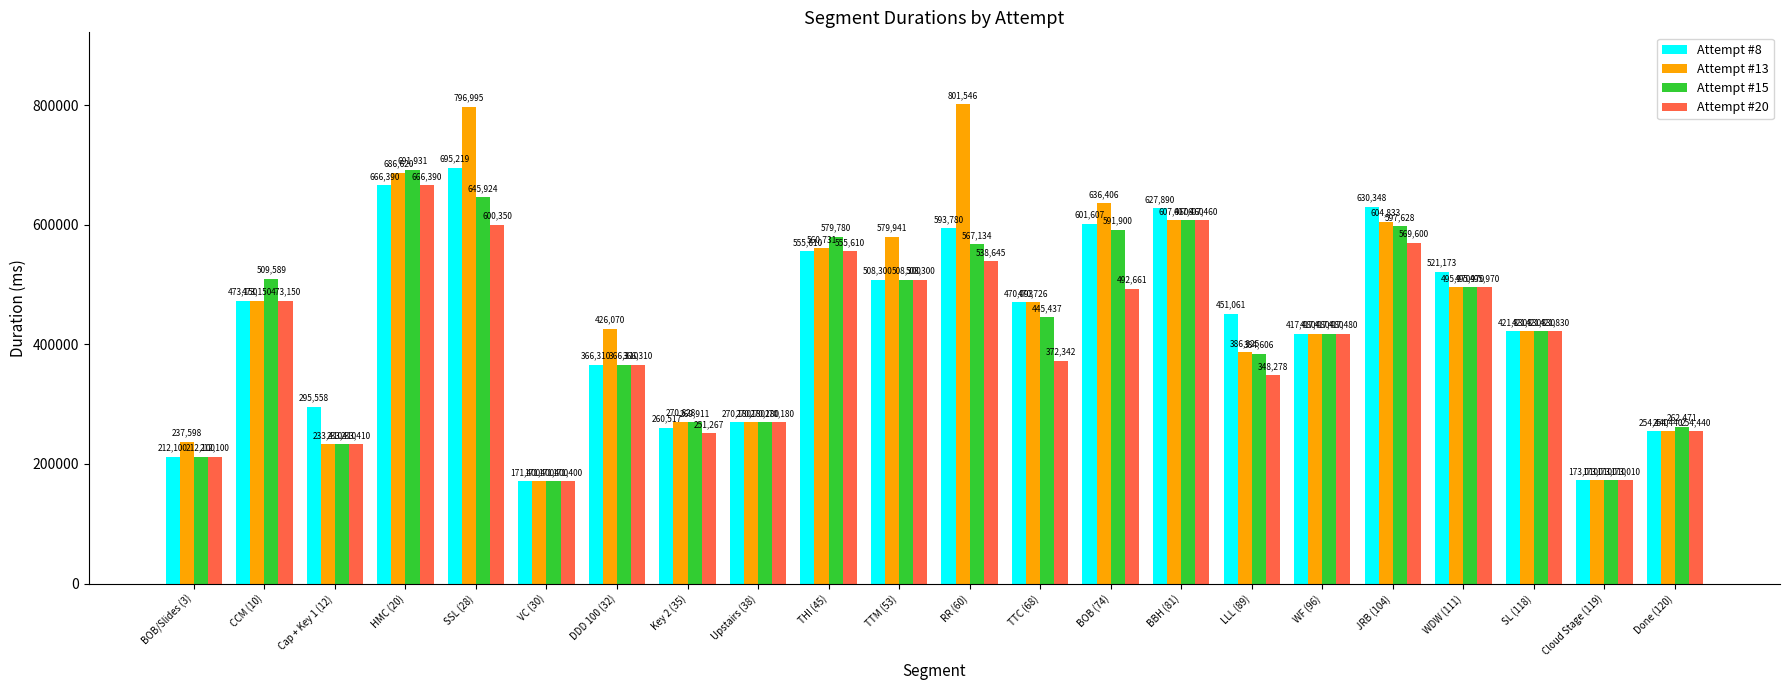

What is the label of the 16th bar from the left?

LLL (89)